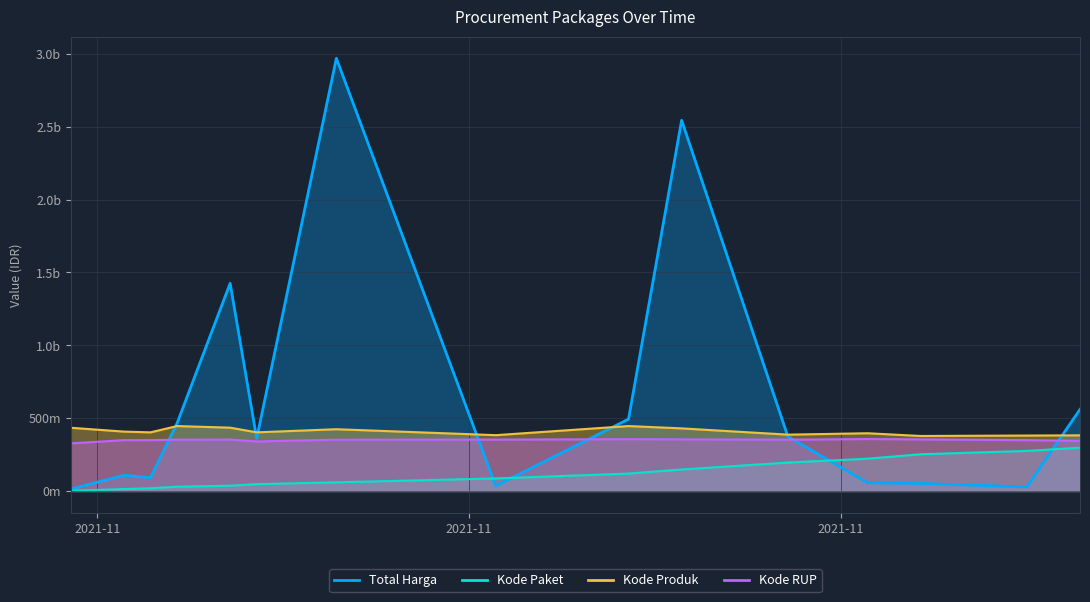

Which series has the largest total across all categories?

Total Harga